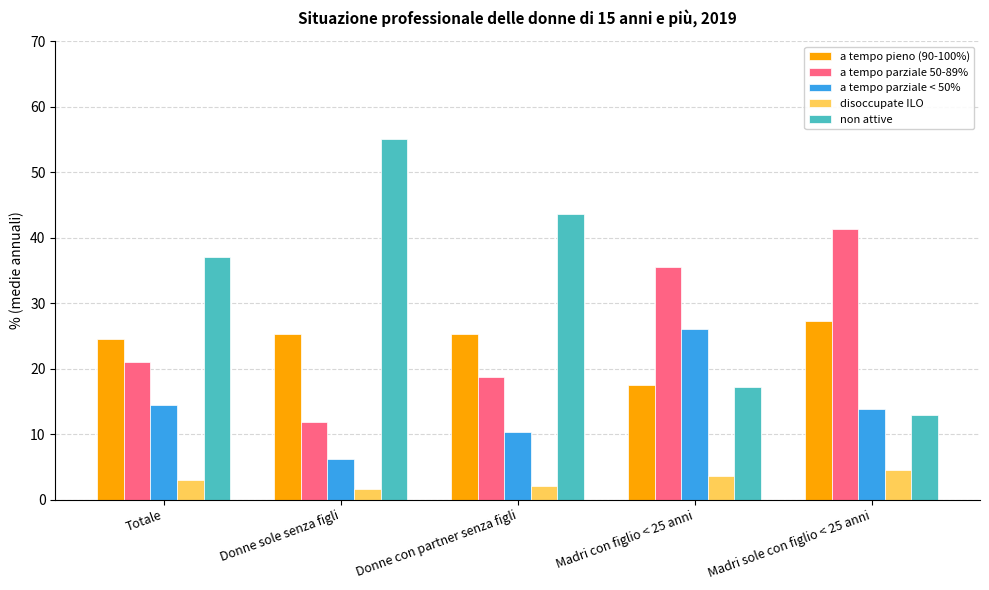

How many bars are there in each group?

5